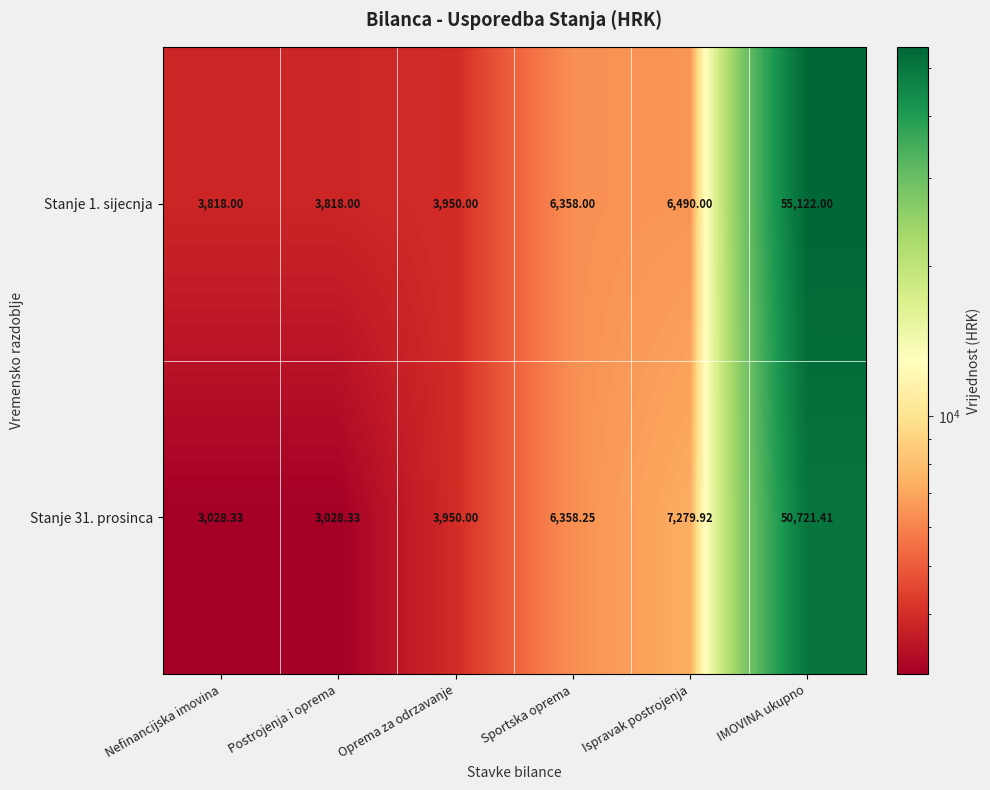

Between Ispravak postrojenja and IMOVINA ukupno, which series saw the biggest shift?

Stanje 1. sijecnja